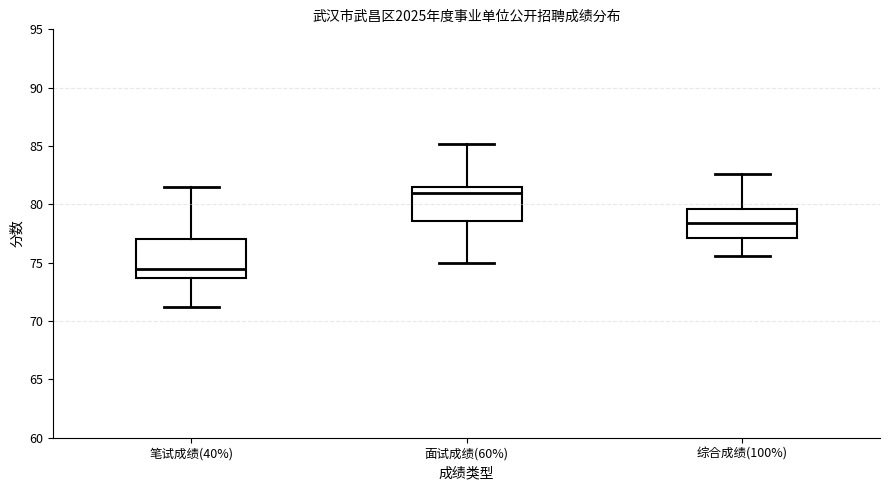

Where does the median line of the box for 笔试成绩(40%) sit on the y-axis? The values are not printed on the chart, so give them approximately, as read against the axis.

74.5